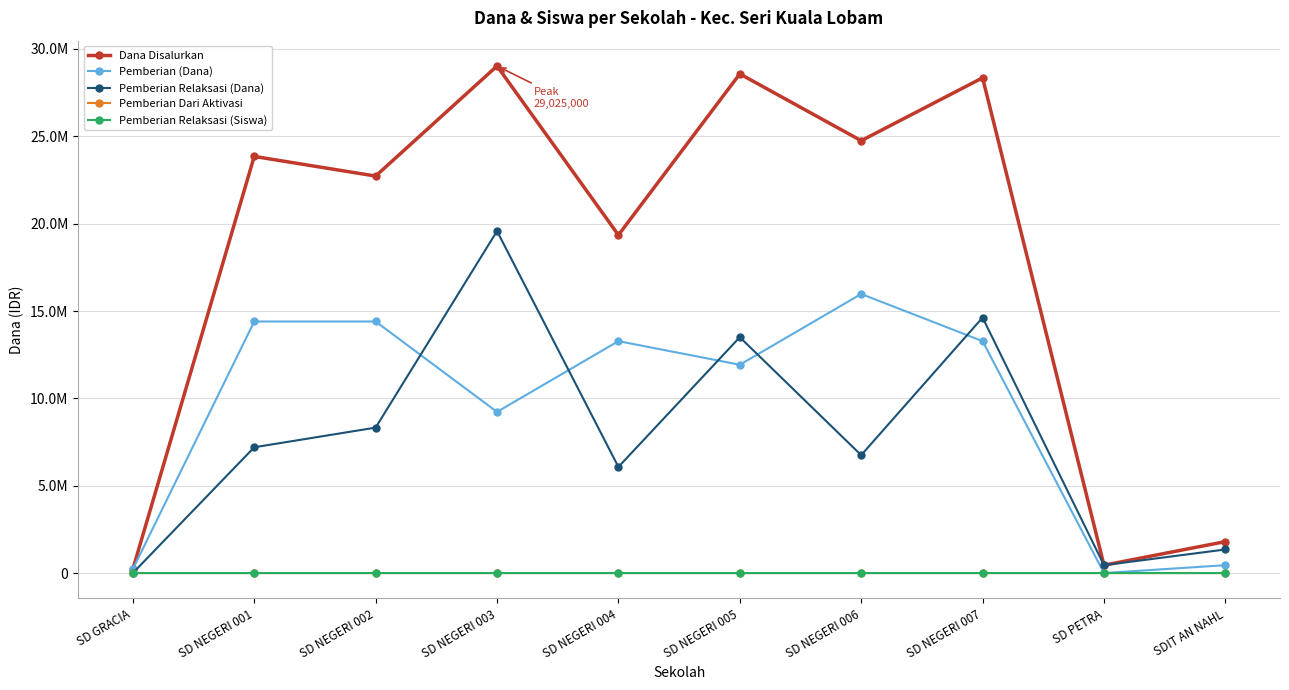

Which series changed the most between SD NEGERI 006 and SD NEGERI 007?

Pemberian Relaksasi (Dana)